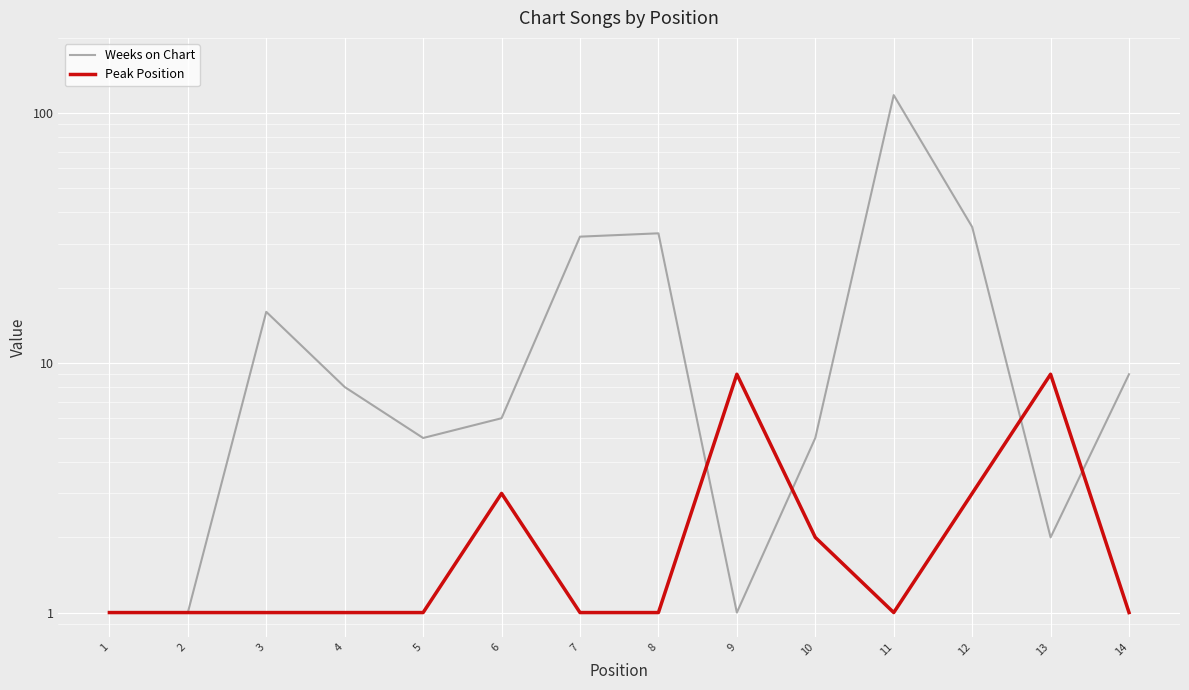

After their last crossing, which series has the higher values: Peak Position or Weeks on Chart?

Weeks on Chart